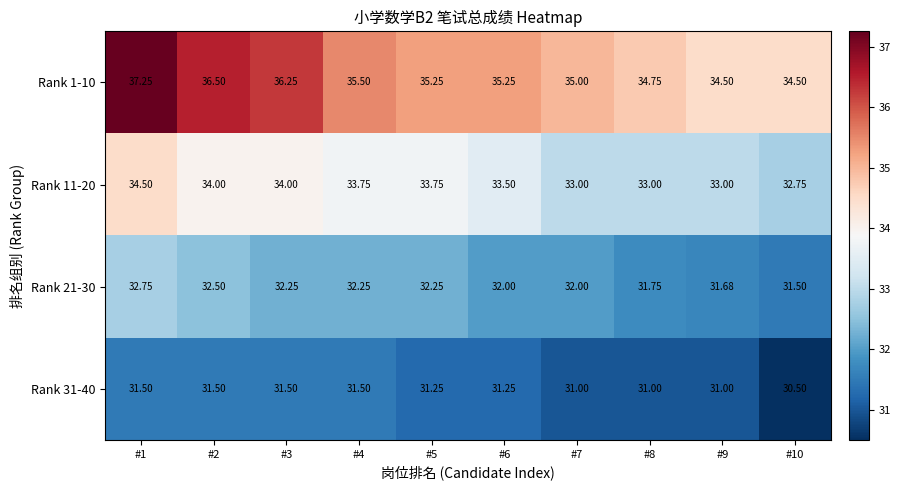

List the series in order of their peak value, lowest first.

Rank 31-40, Rank 21-30, Rank 11-20, Rank 1-10